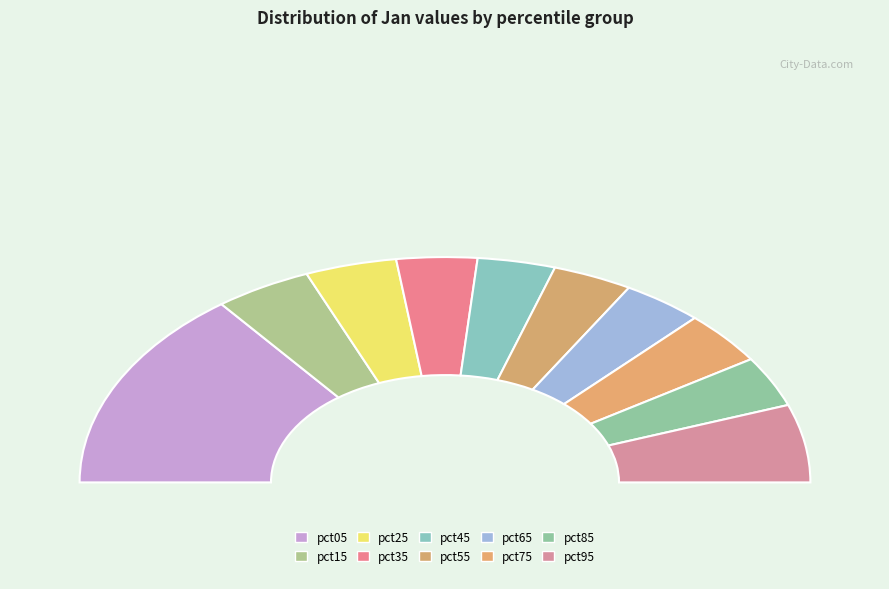

To the nearest percent, what is the average slice percentage?

10%